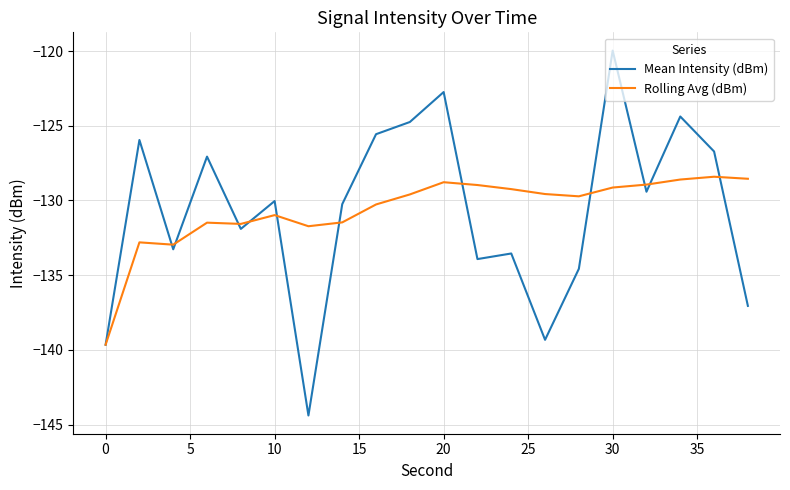

What is the greatest value displayed?

-120.0